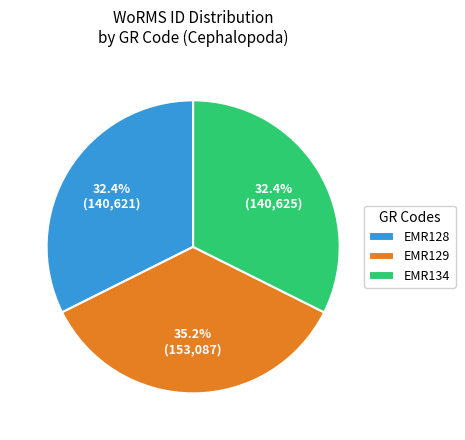

How many segments does this pie chart have?

3